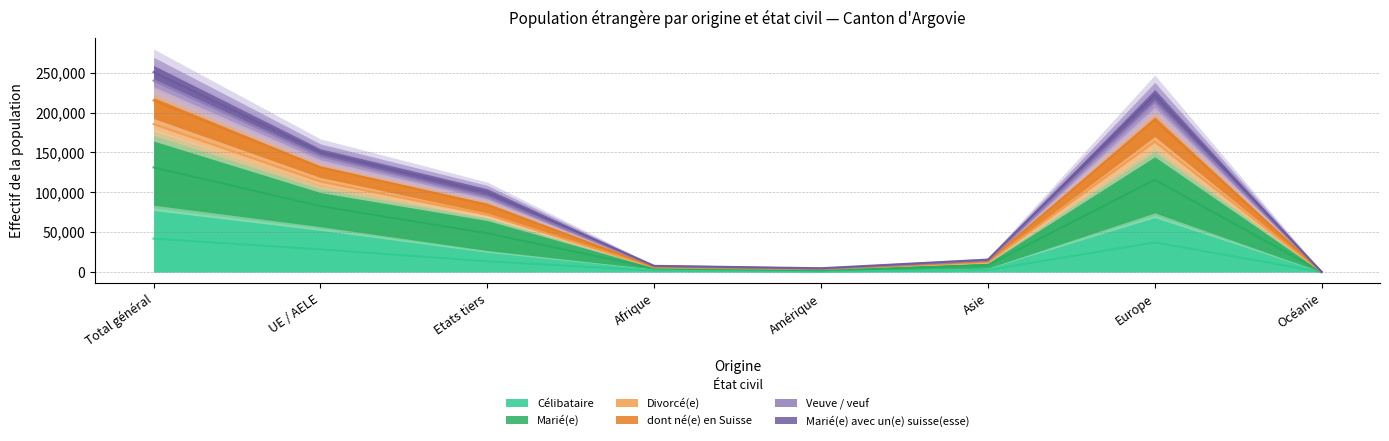

What is the greatest value displayed?

250540.5